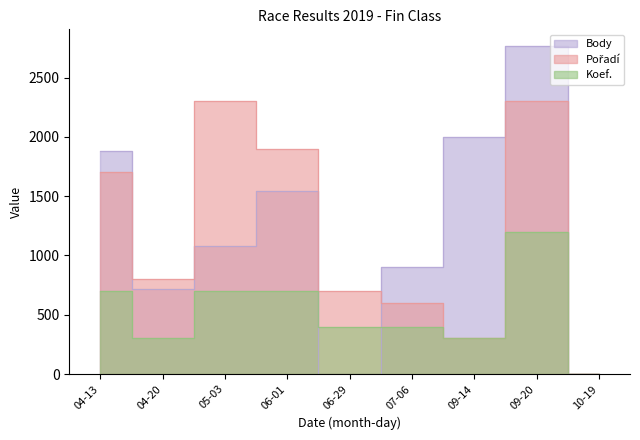

Which series has the largest total across all categories?

Body